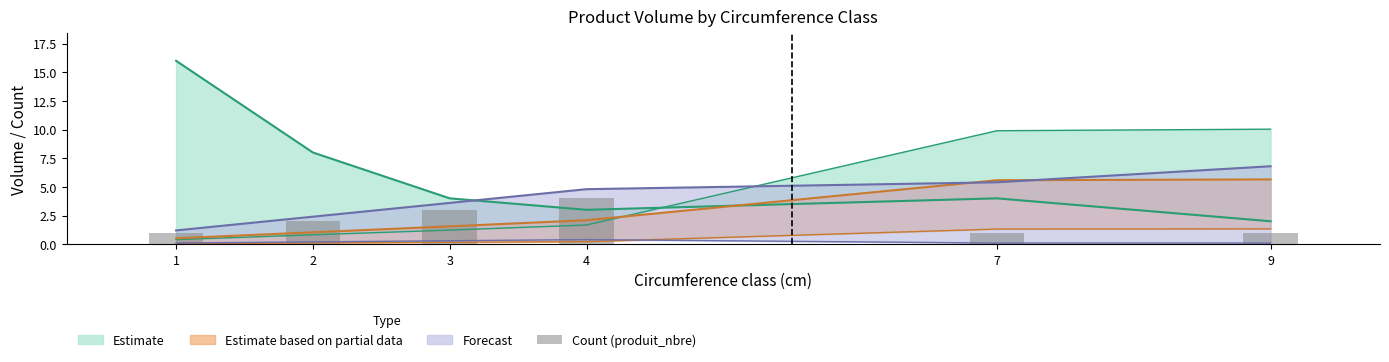

What is the difference between the values at 4 and 3?

1